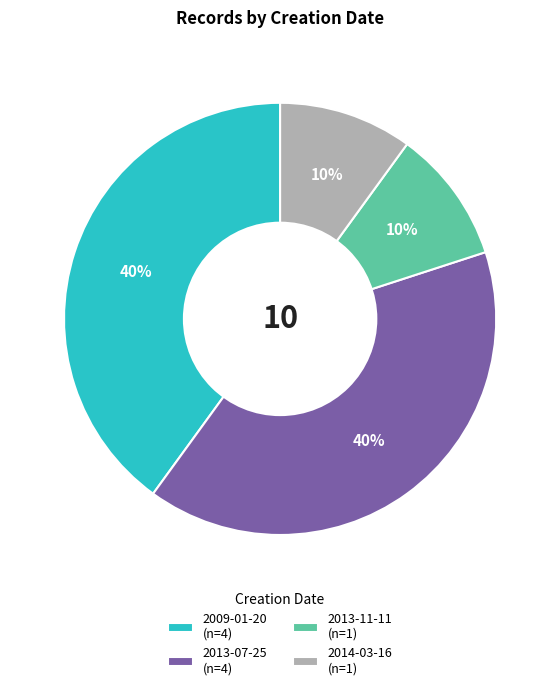

What percentage is the 2014-03-16 (n=1) slice, to the nearest percent?

10%